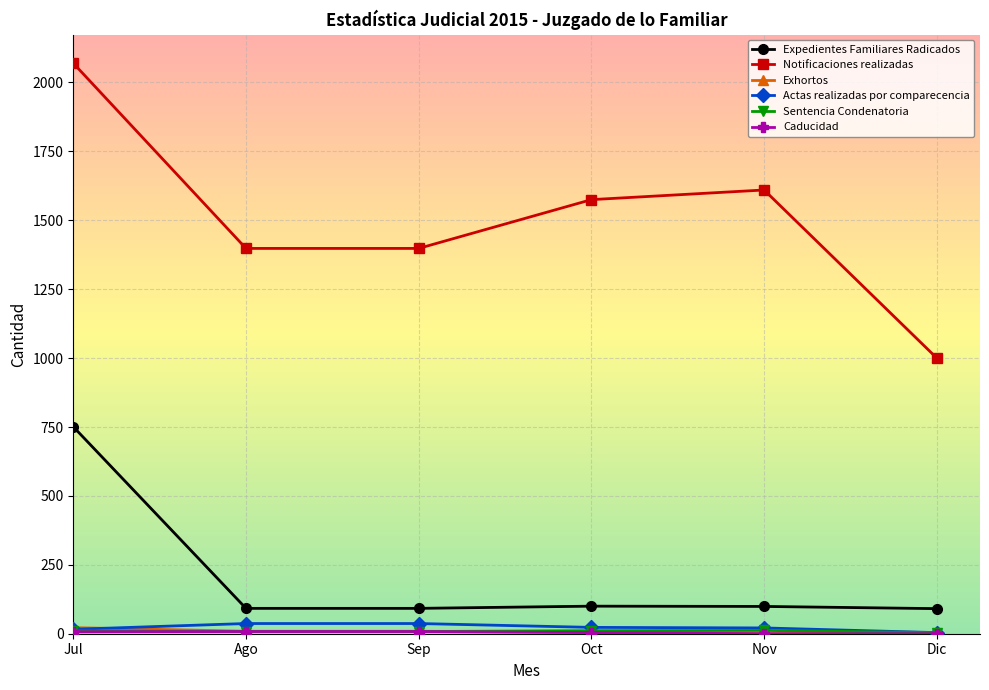

True or false: Actas realizadas por comparecencia and Notificaciones realizadas cross at least once.

False